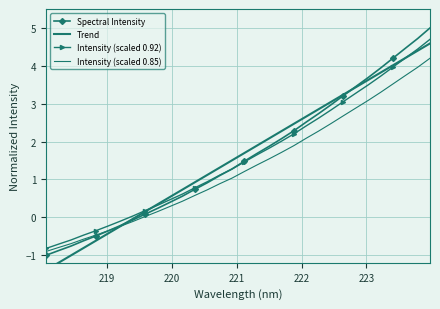

Is the value of Spectral Intensity at 219 greater than the value of Intensity (scaled 0.85) at 22?

No